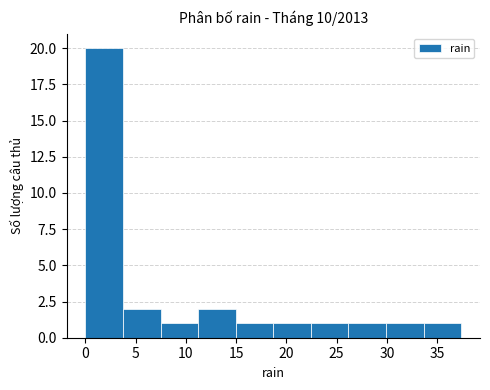

How tall is the bar that spans 15.0 to 18.5 on the x-axis? Neither the bar edges nor the heights are printed on the chart, so give them approximately, as read against the axes.

1